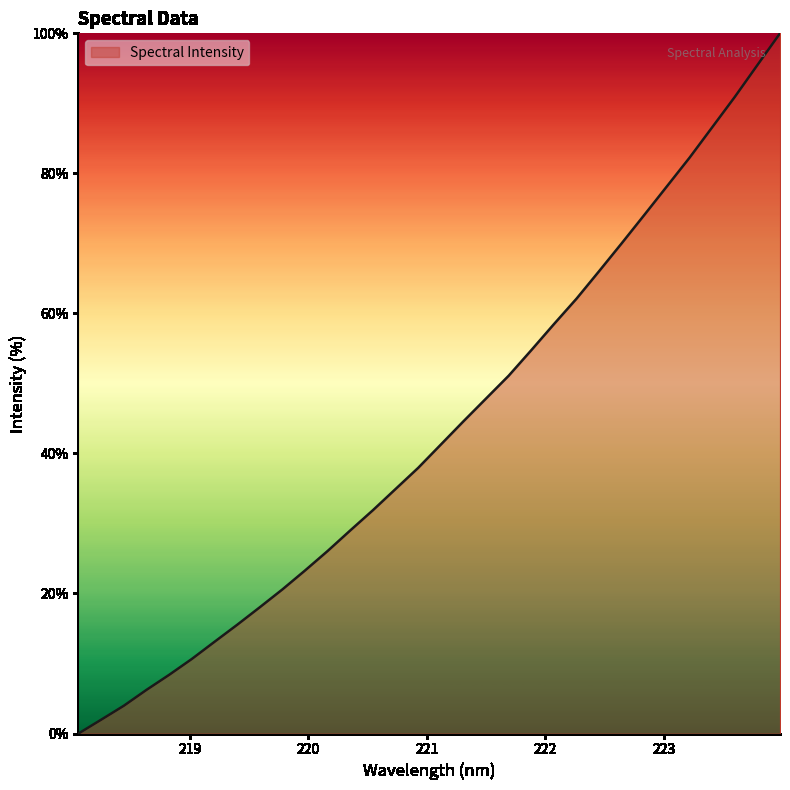

What is the greatest value displayed?

100.0